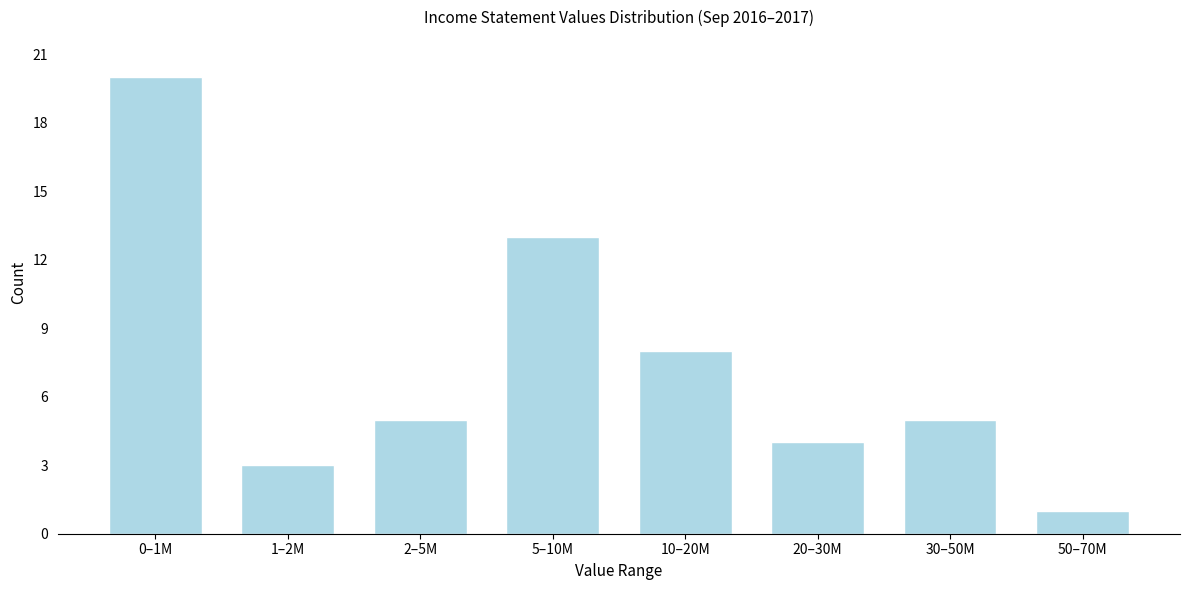

Reading left to right, list all the values displayed in this chart.

0–1M=20	1–2M=3	2–5M=5	5–10M=13	10–20M=8	20–30M=4	30–50M=5	50–70M=1